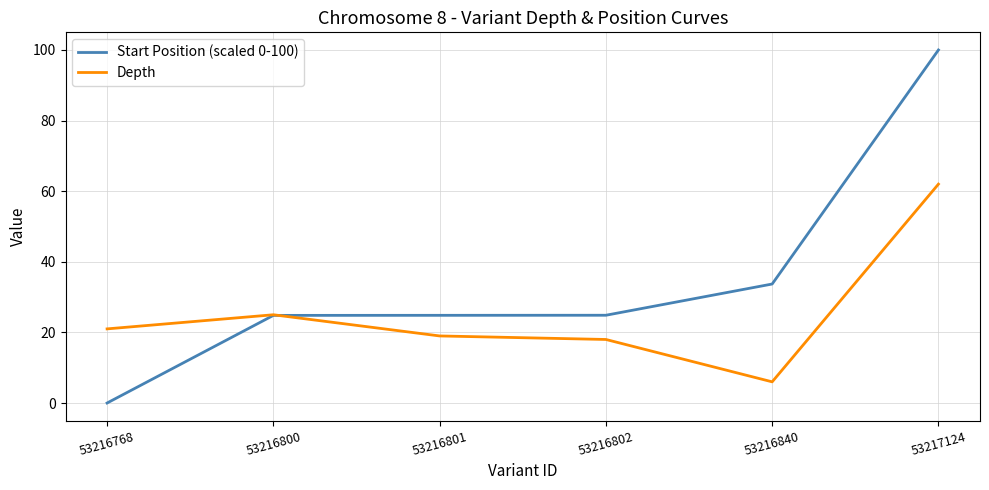

At which label does Depth reach its peak?

53217124